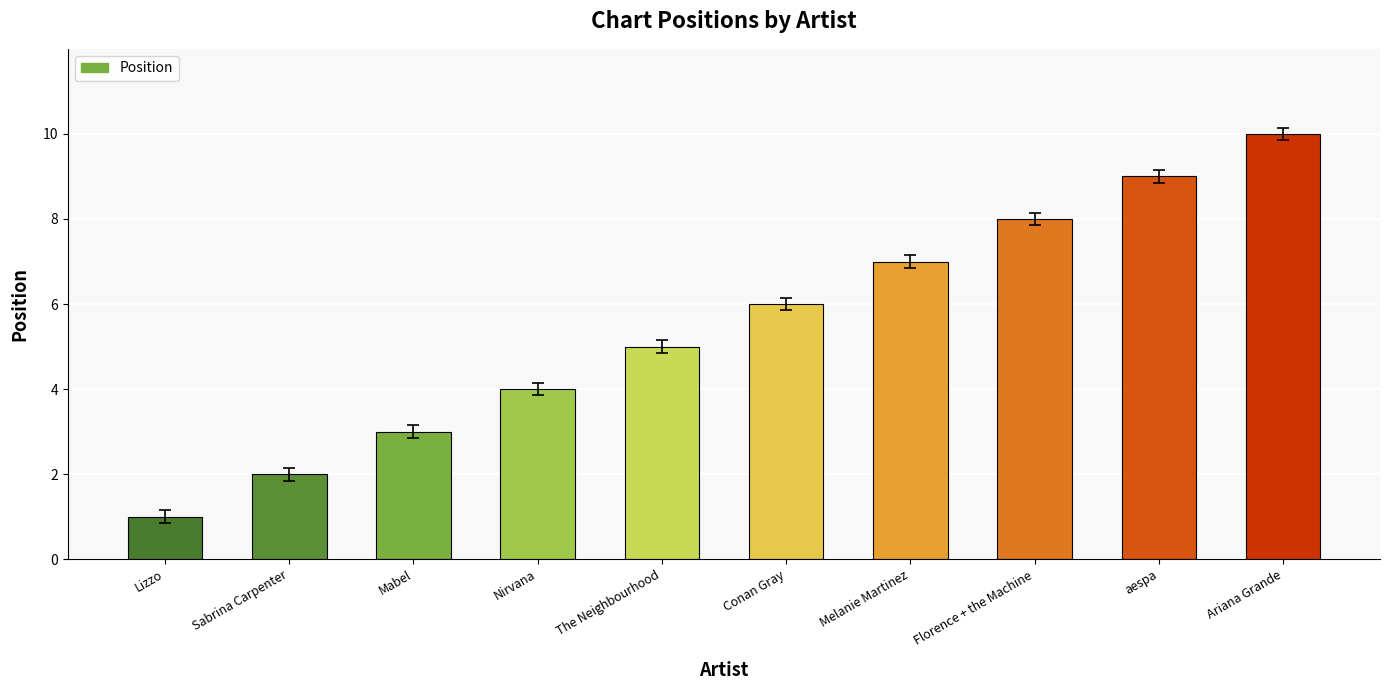

Count the values in the range 3 to 8.

6